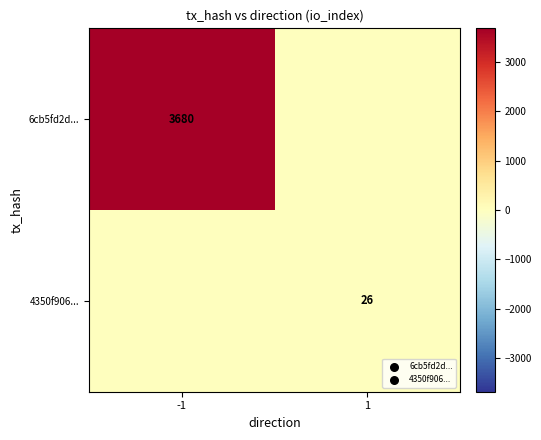

Is it true that 6cb5fd2d... equals 6345 at -1?

False